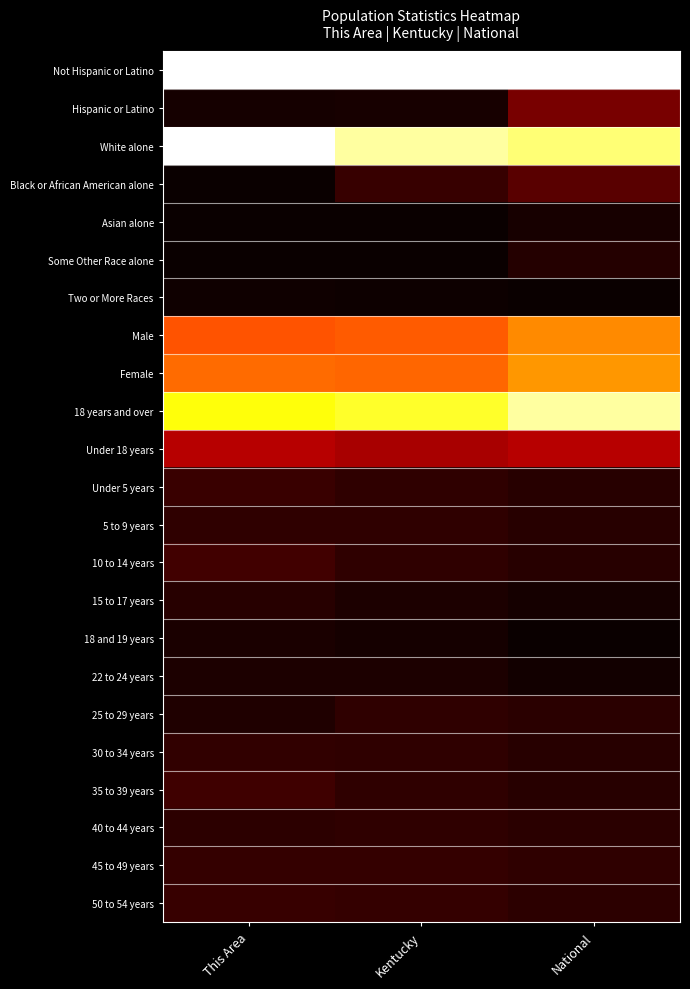

Rank the series at National from highest to lowest value.

Not Hispanic or Latino, 18 years and over, White alone, Female, Male, Under 18 years, Hispanic or Latino, Black or African American alone, 45 to 49 years, 50 to 54 years, 25 to 29 years, 40 to 44 years, 10 to 14 years, 5 to 9 years, Under 5 years, 35 to 39 years, 30 to 34 years, Some Other Race alone, Asian alone, 15 to 17 years, 22 to 24 years, 18 and 19 years, Two or More Races